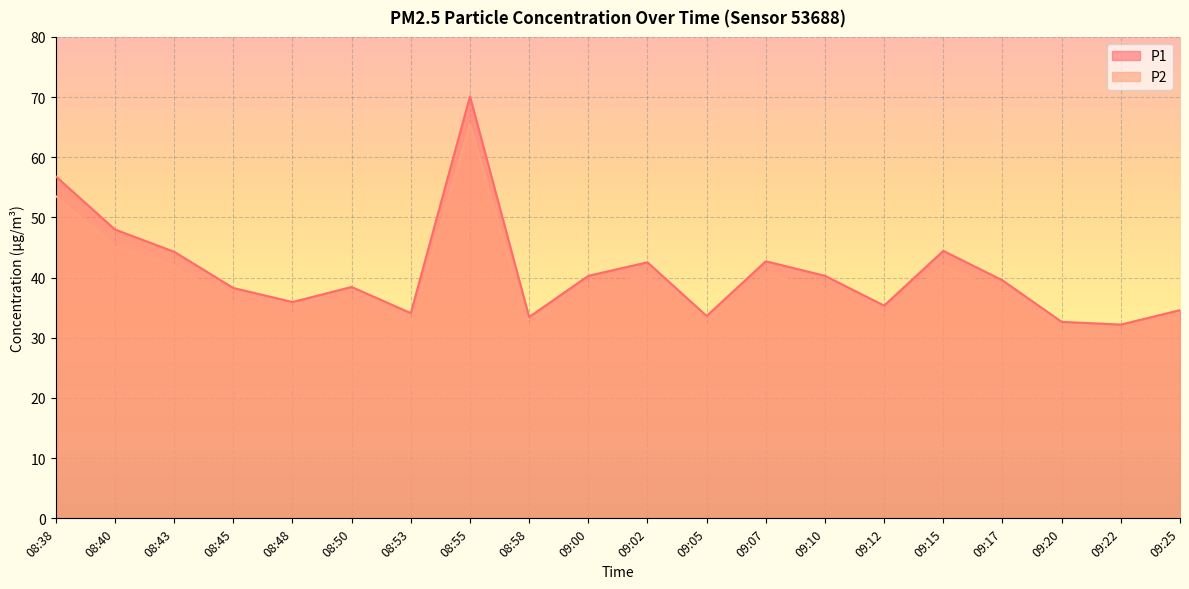

What is the sum of the P2 values at 09:22 and 08:53?

62.5